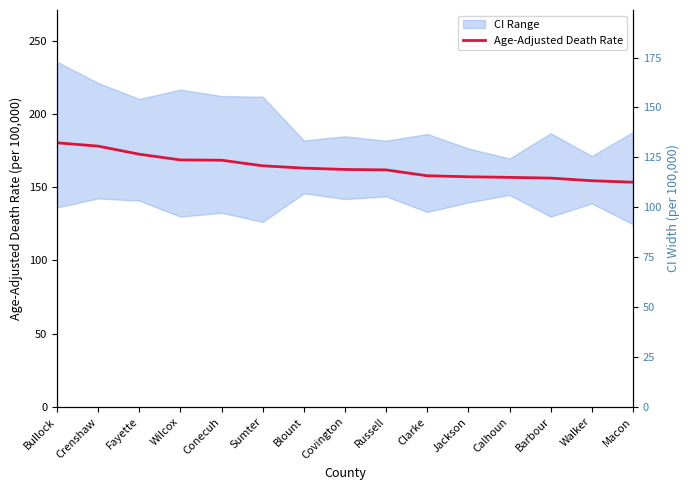

How many data points are less than 162?

7